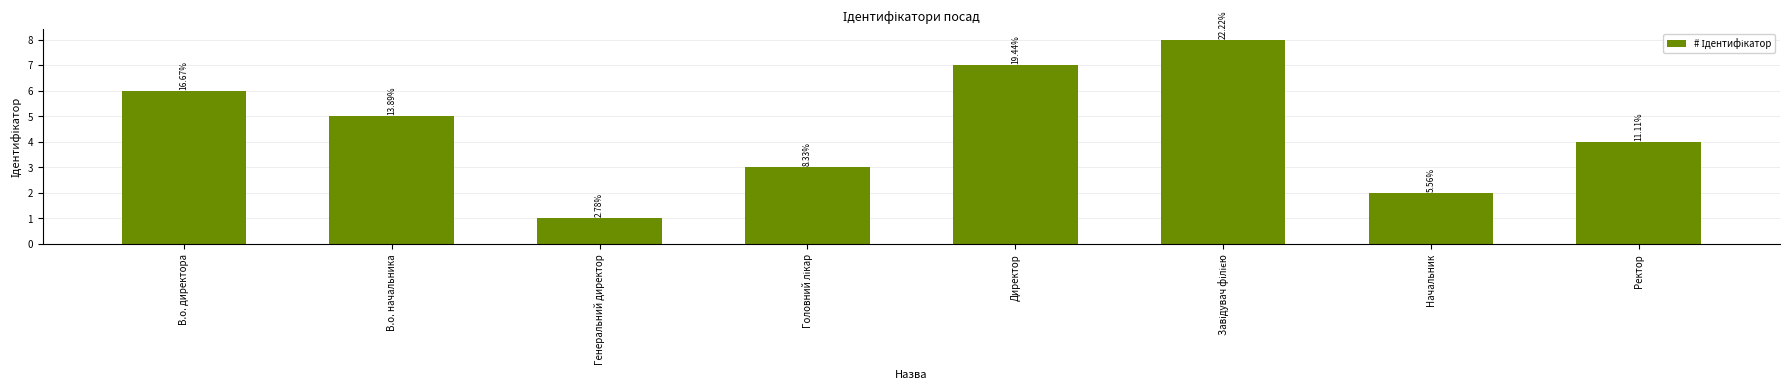

Count the number of data series in this chart.

1